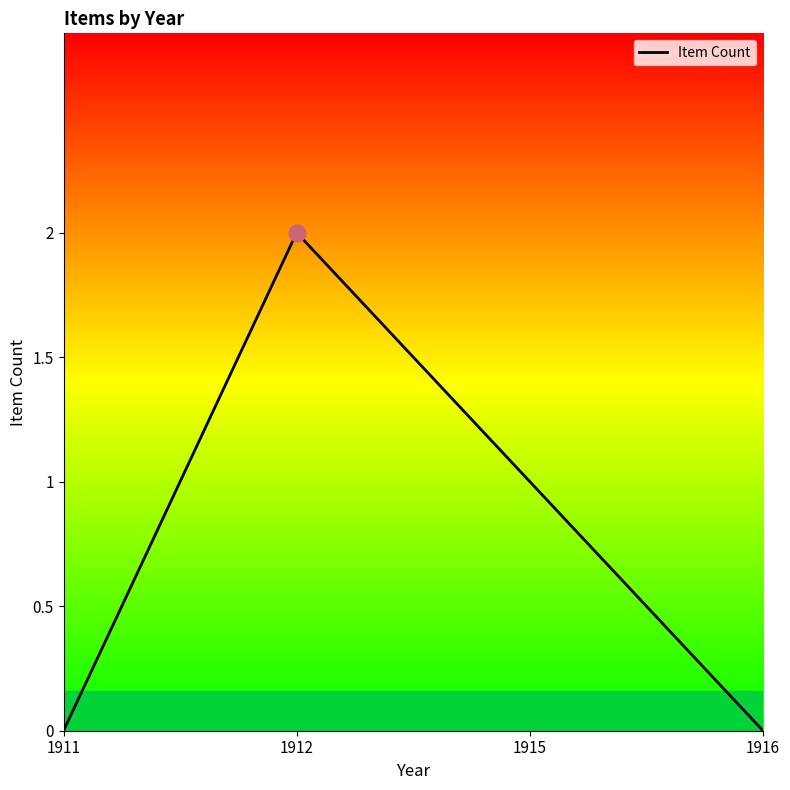

How many series are shown in this chart?

1